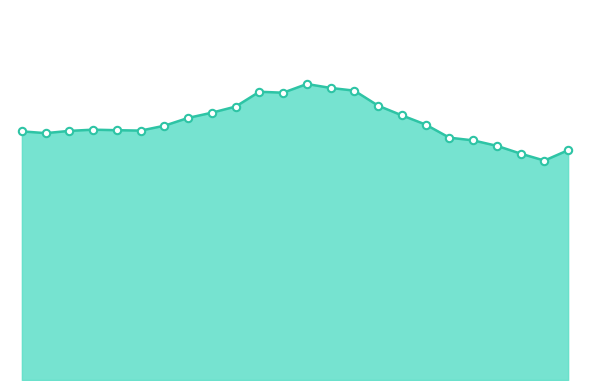

Is this an area chart (filled region under the line)?

Yes